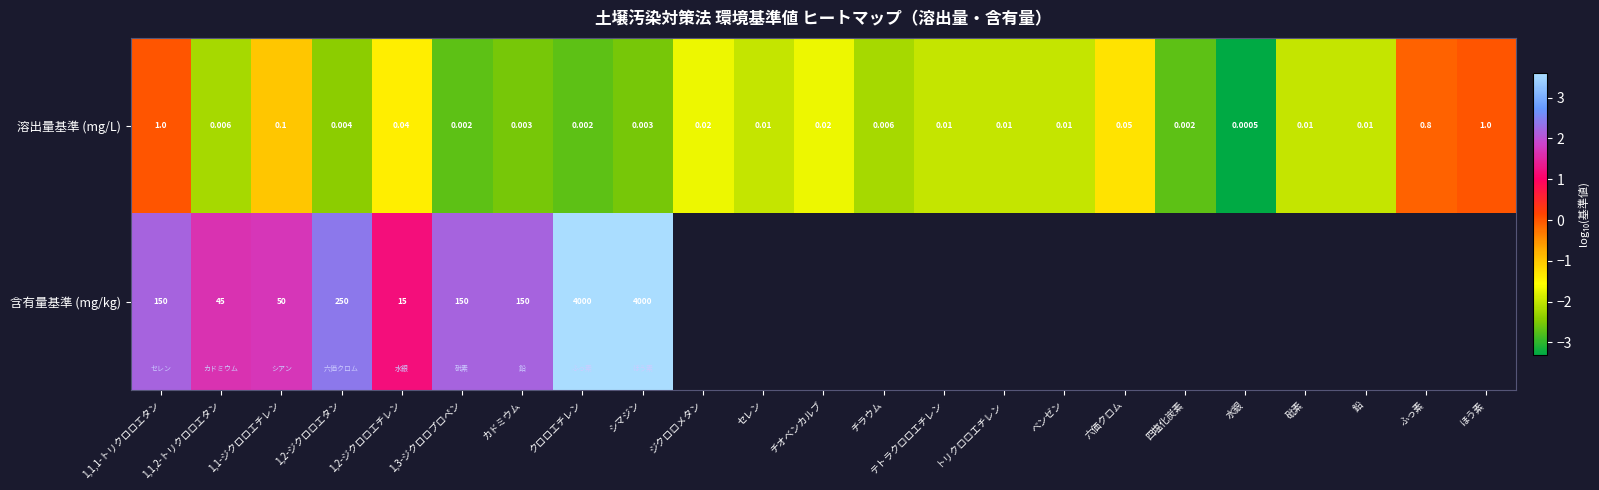

At which label is 溶出量基準 (mg/L) closest to 0?

水銀